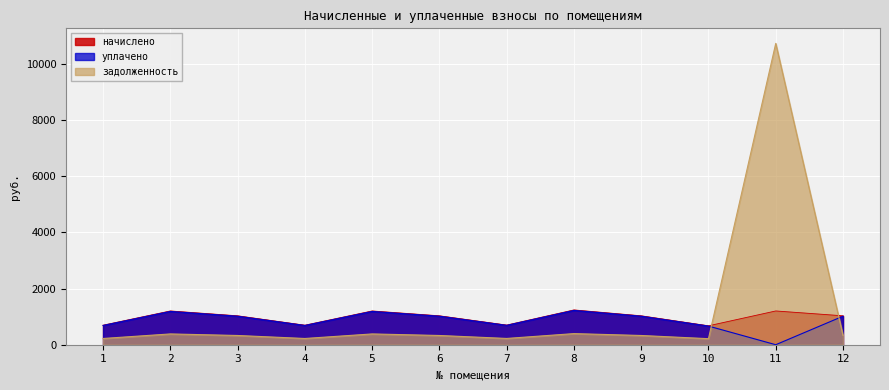

True or false: задолженность and начислено intersect in this chart.

True